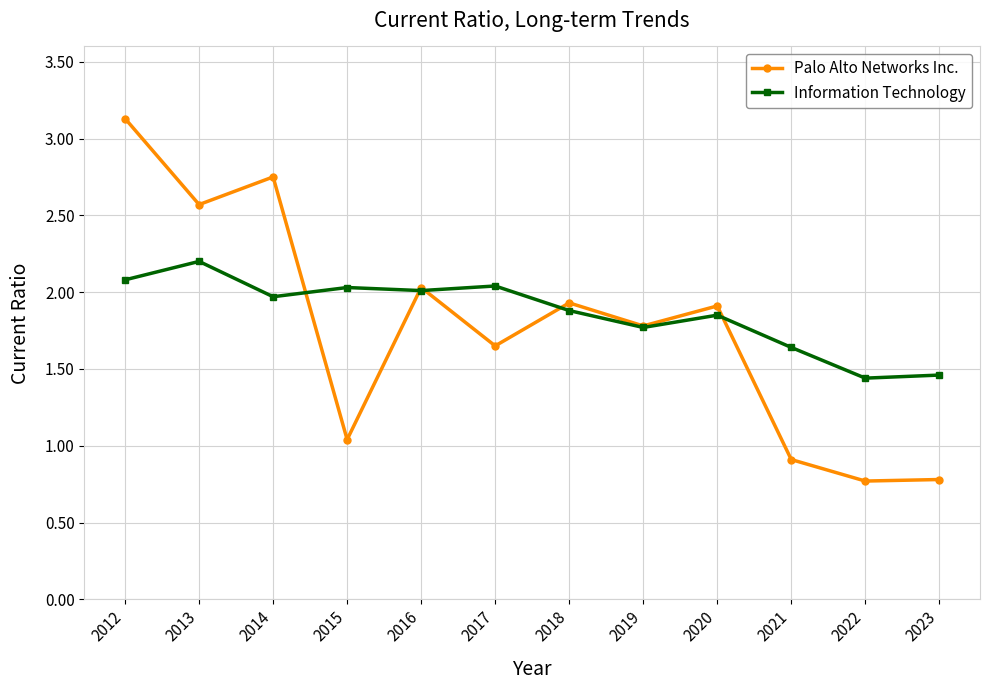

Between 2014 and 2022, which series saw the biggest shift?

Palo Alto Networks Inc.